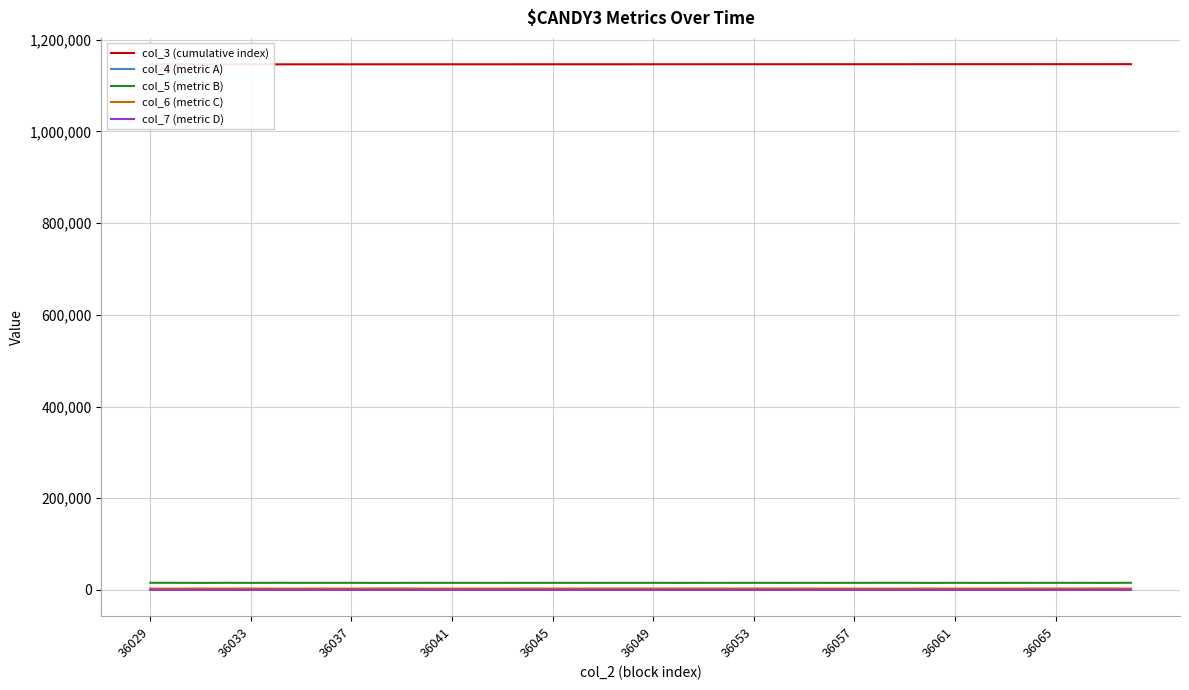

Which series has the largest range (max minus min)?

col_3 (cumulative index)